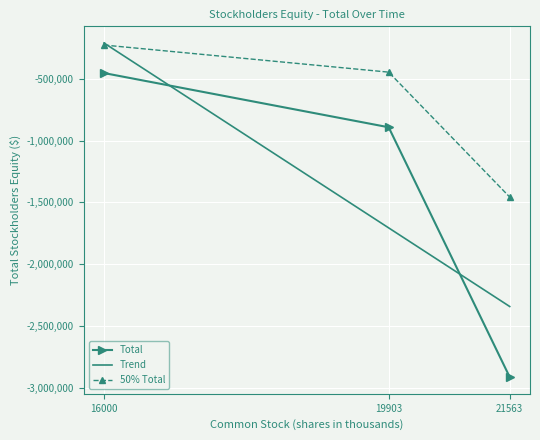

Reading left to right, what are all the values shown in this chart?

-453548	-892204	-2914235